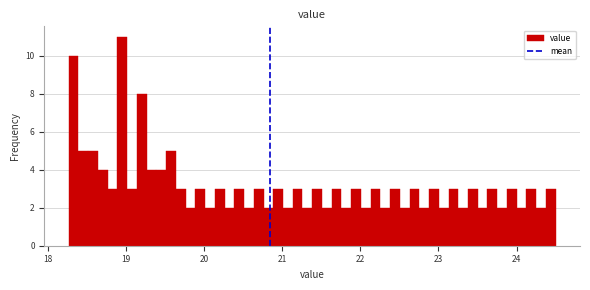

Read against the x-axis, roughly where is the centre of the tallest bar?

19.0